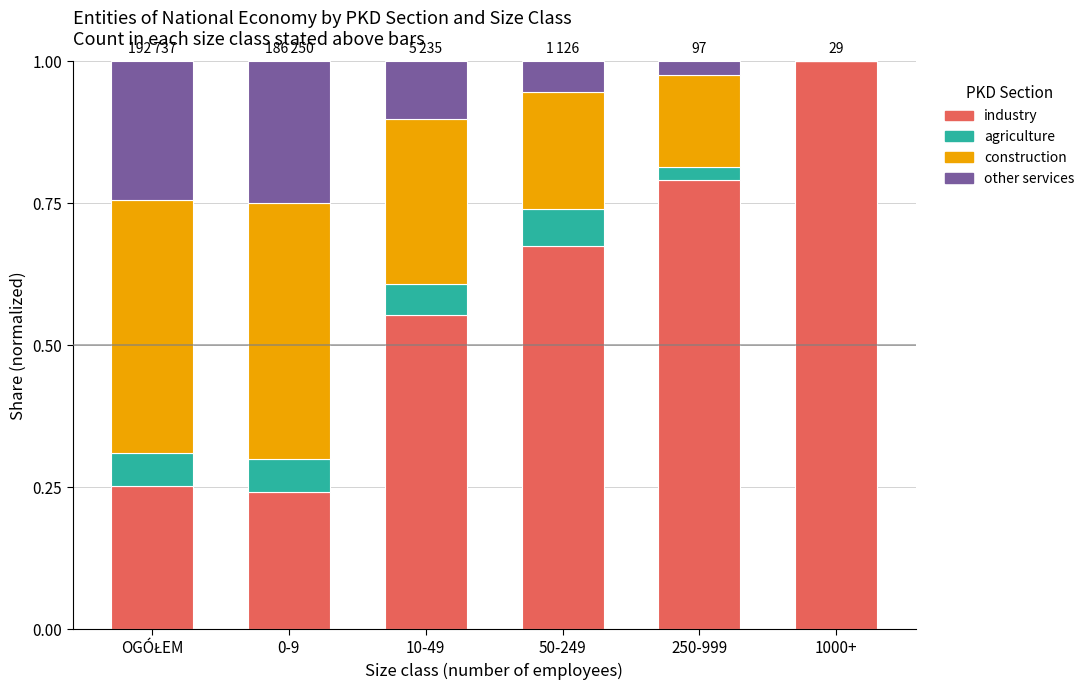

What is the sum of the industry values at 50-249 and 10-49?

1.2